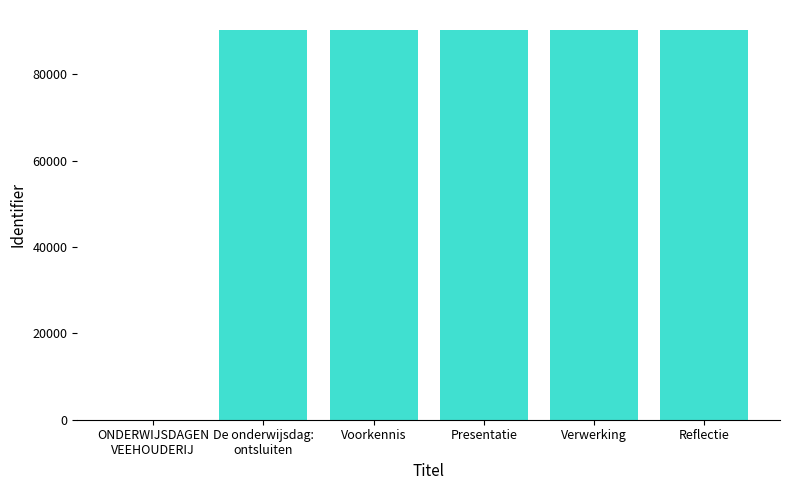

Is it true that the value at Presentatie is 90350?

True